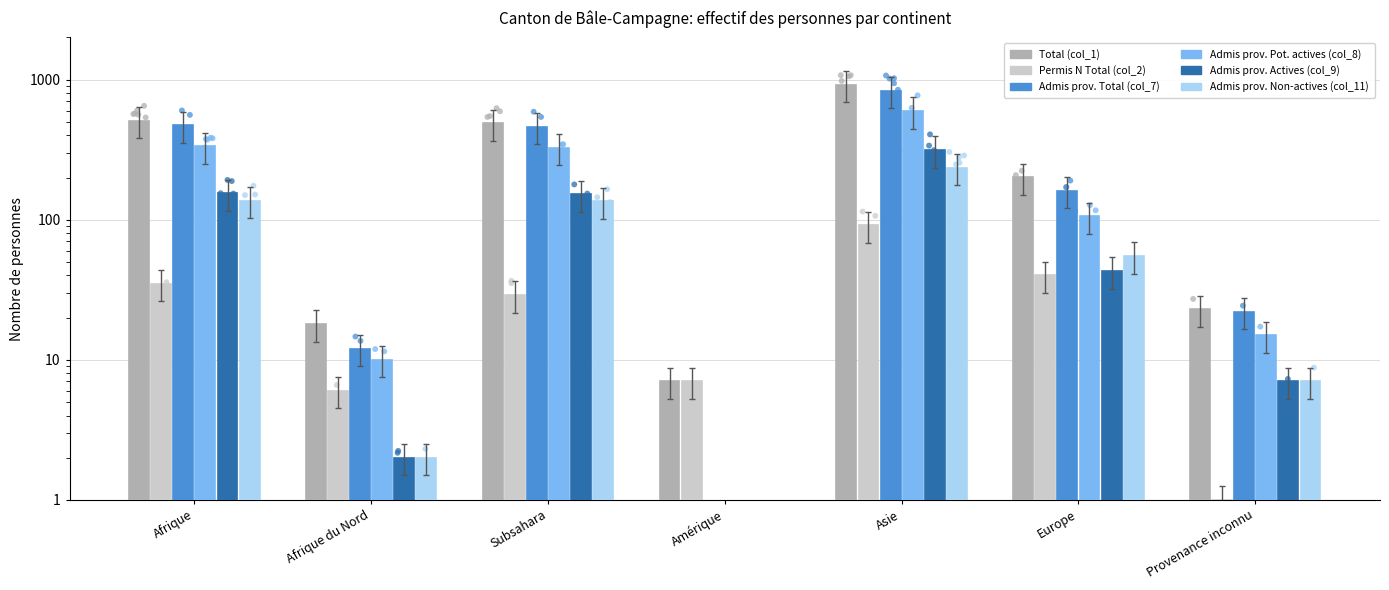

Which series has the widest spread of Y values?

Total (col_1)